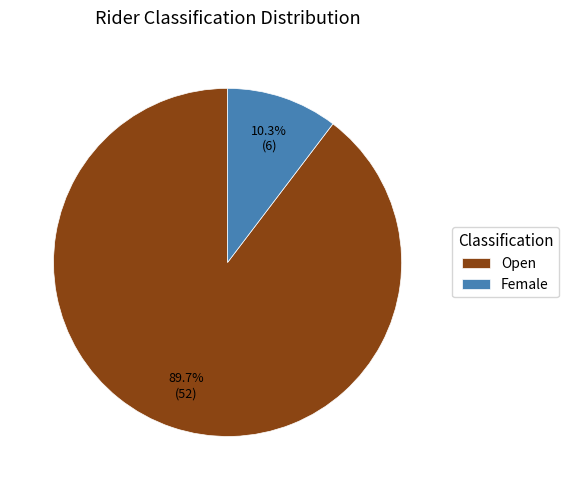

To the nearest percent, what is the combined percentage of Open and Female?

100%